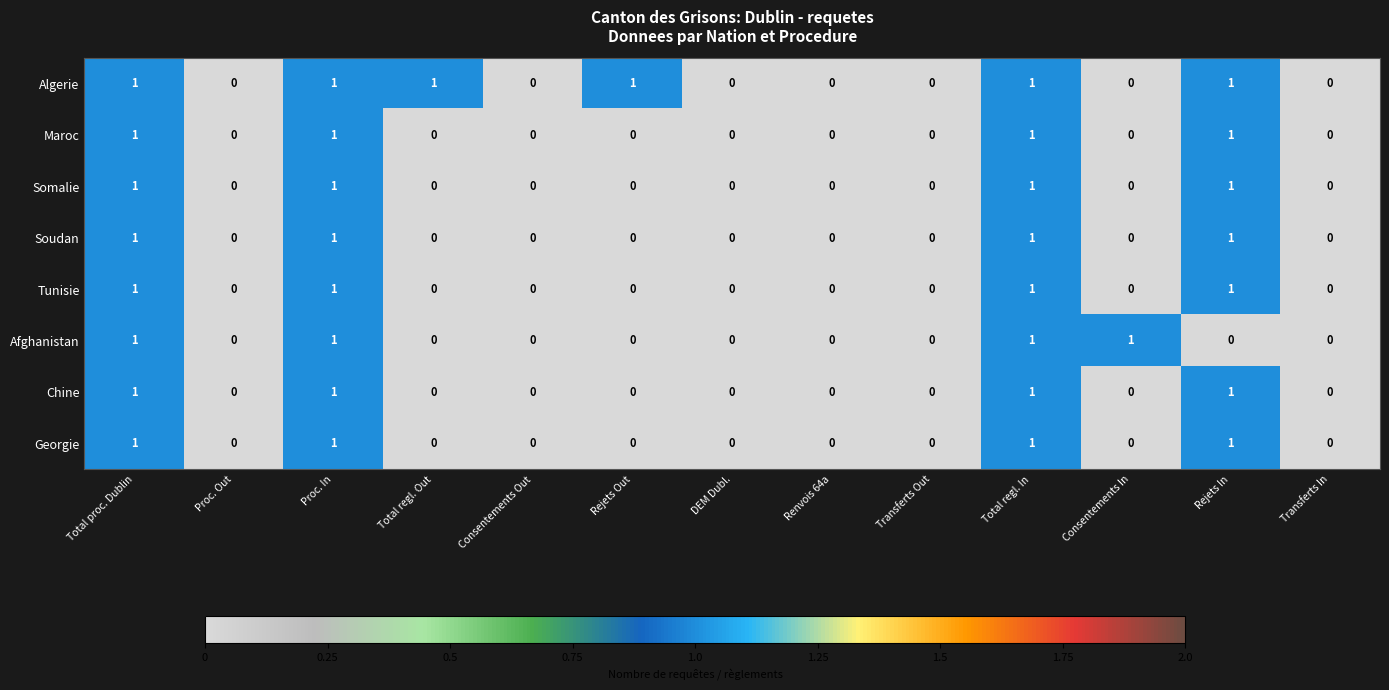

What is the total value across all series at Total proc. Dublin?

8